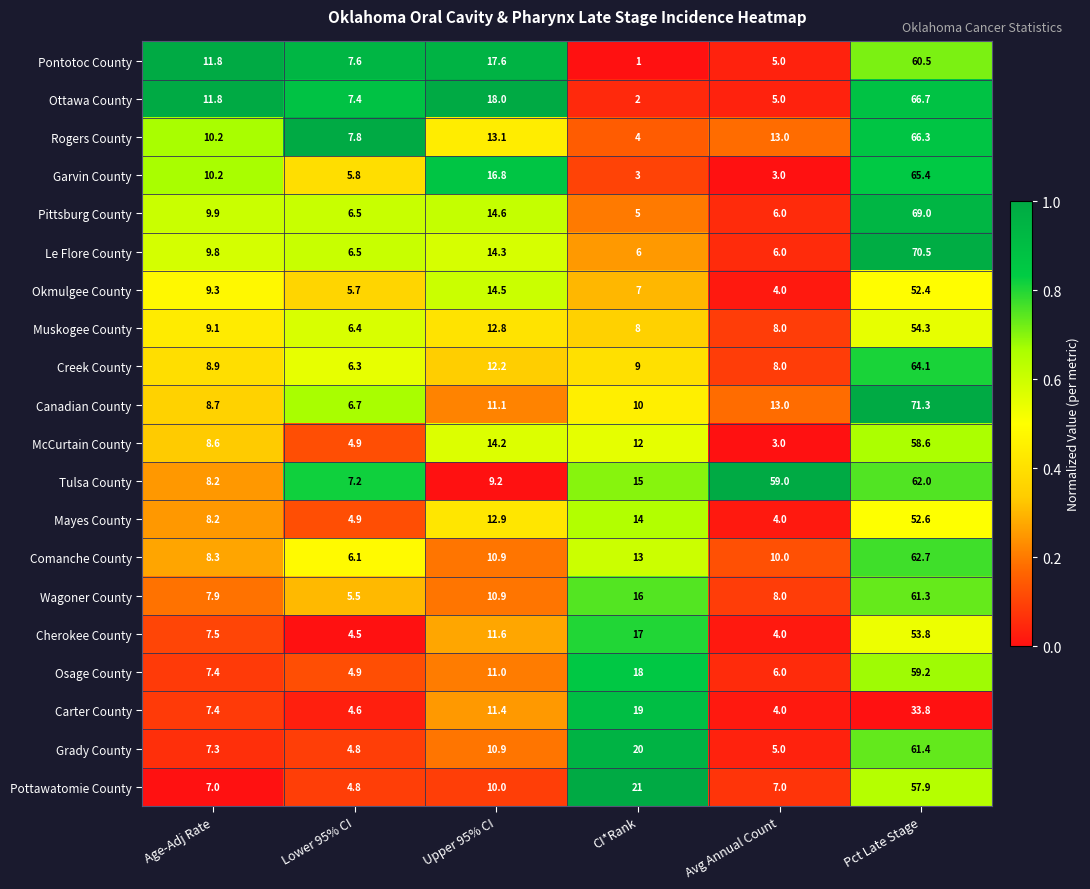

What is the difference between the Okmulgee County values at Upper 95% CI and Avg Annual Count?

10.5